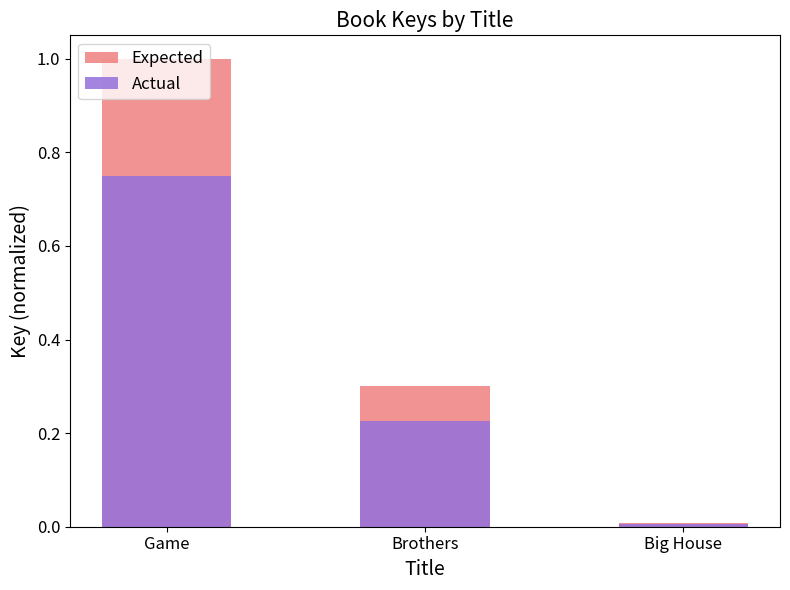

Where is Actual nearest to the value 0?

Big House